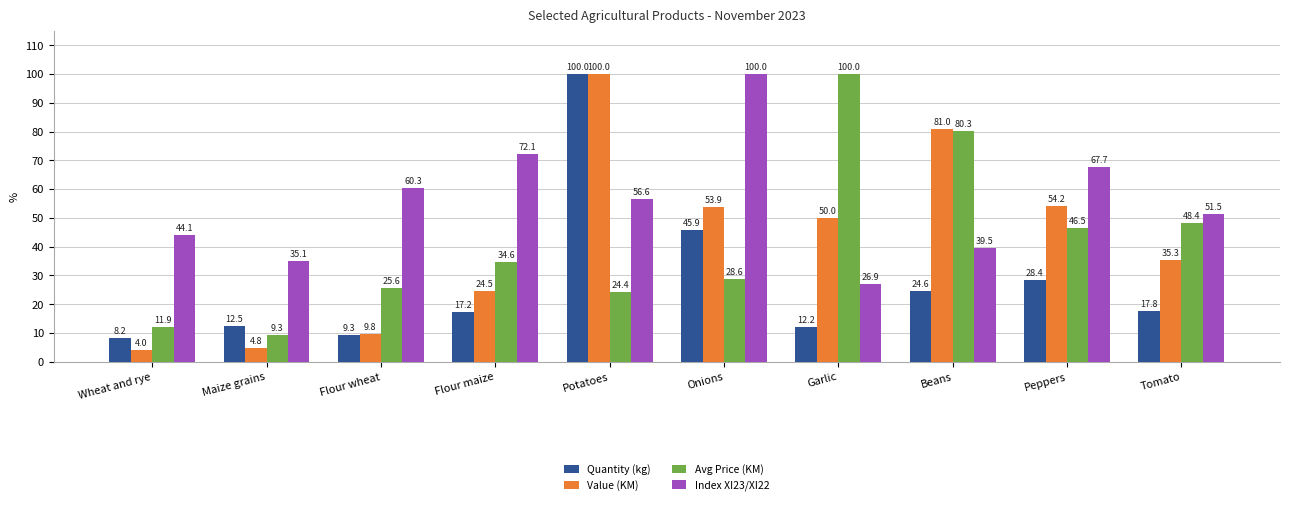

What is the difference between the highest and lowest values at Beans?

56.4